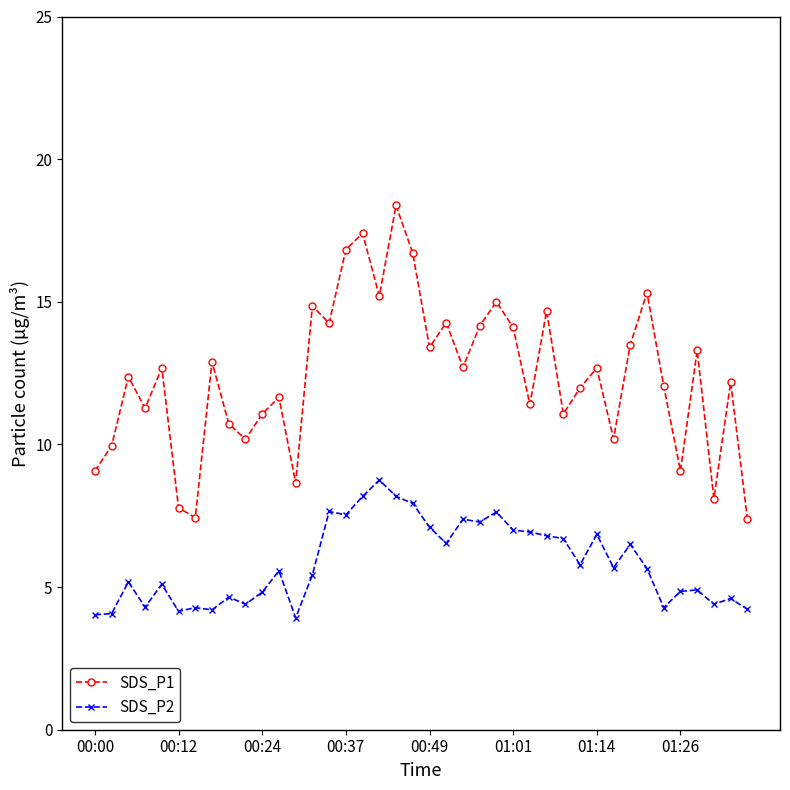

Count the number of data series in this chart.

2